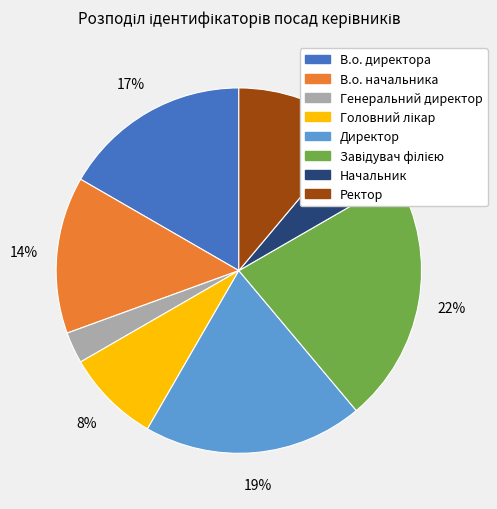

Which category has the smallest portion of the pie?

Генеральний директор